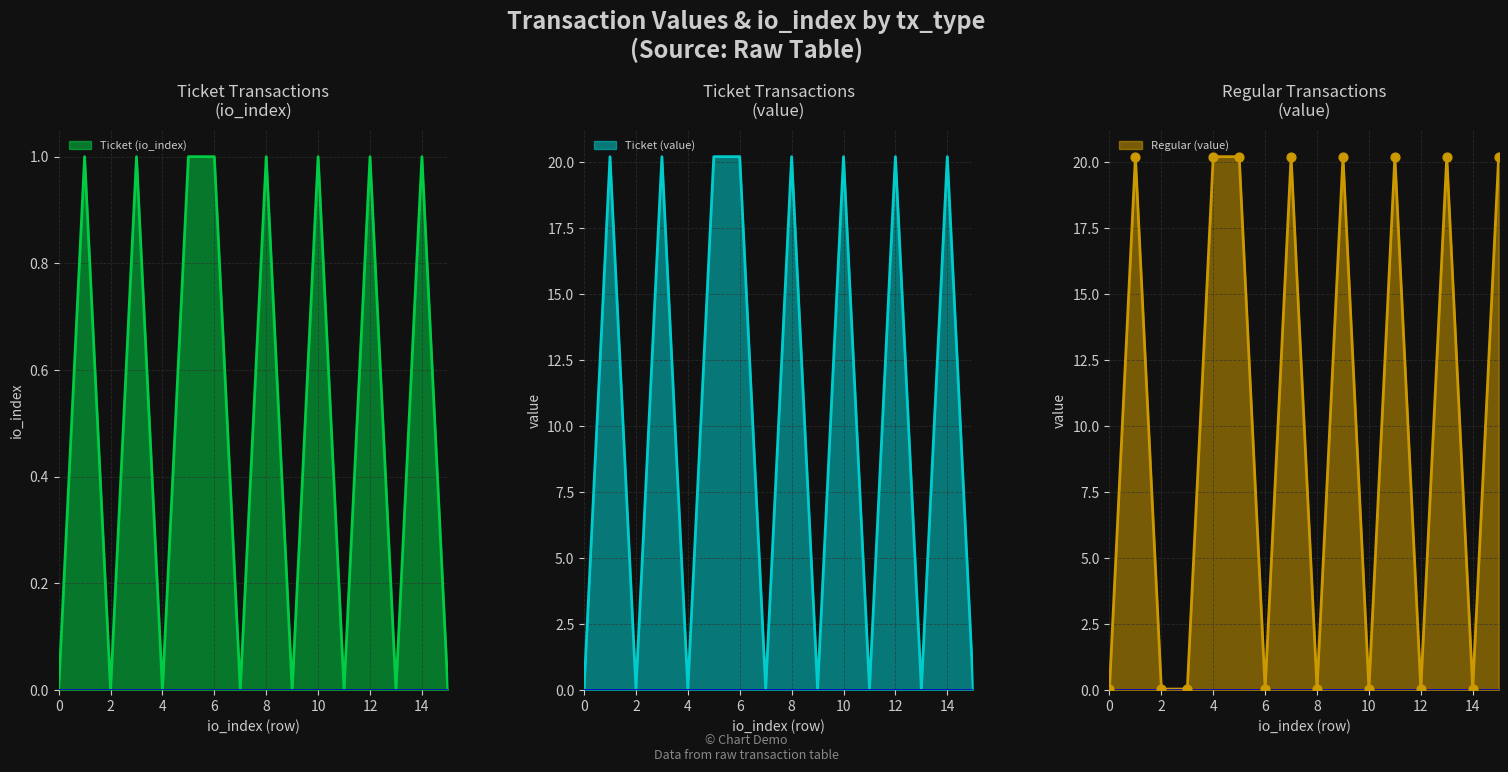

Which series contains the lowest Y value?

Ticket (io_index)